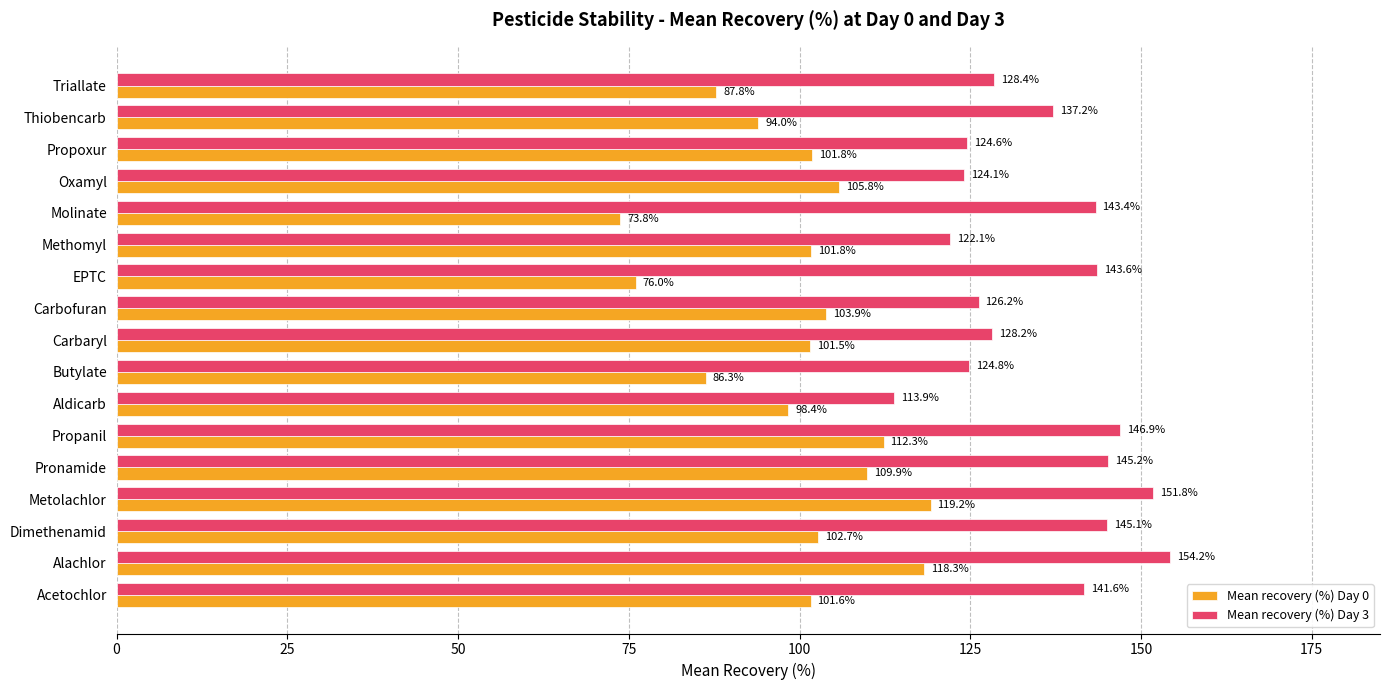

Which series has the widest spread of values?

Mean recovery (%) Day 0